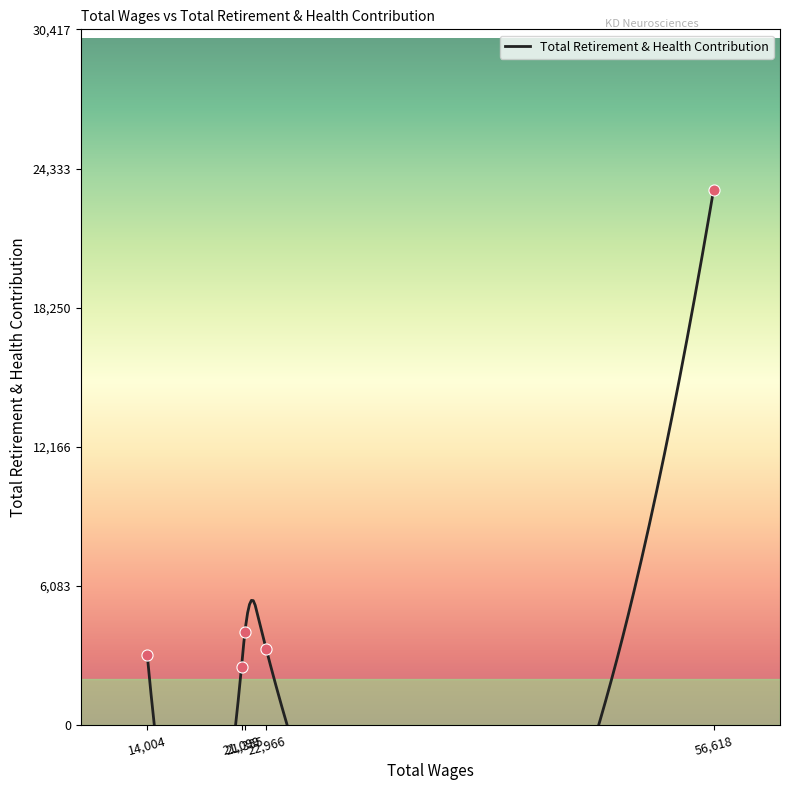

Approximately how many times larger is the value at 22966.0 compared to 56618.0?

0.1